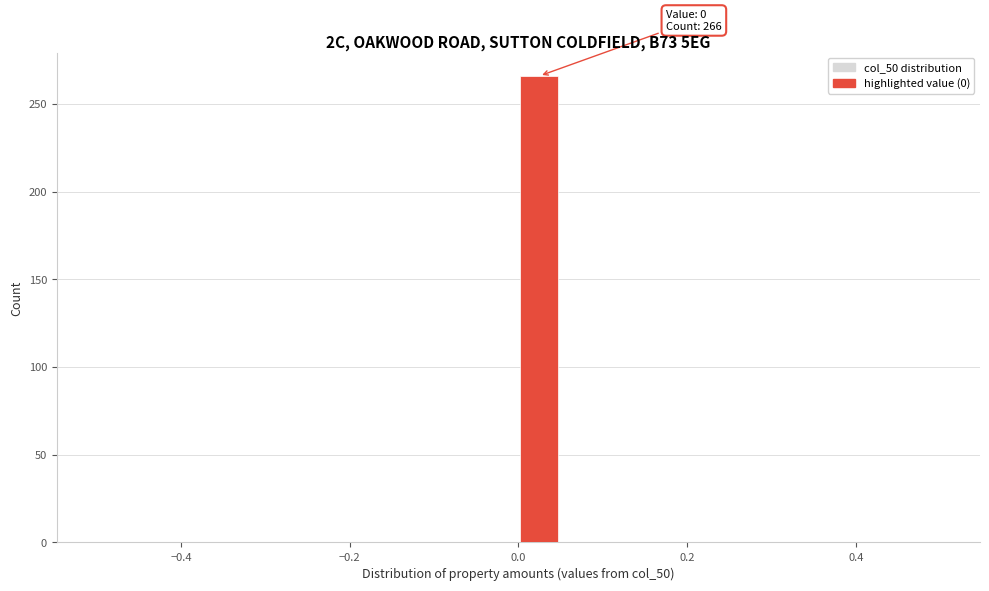

Around what value on the x-axis is the tallest bar? Give the approximate position of its centre, as read against the axis.

0.02